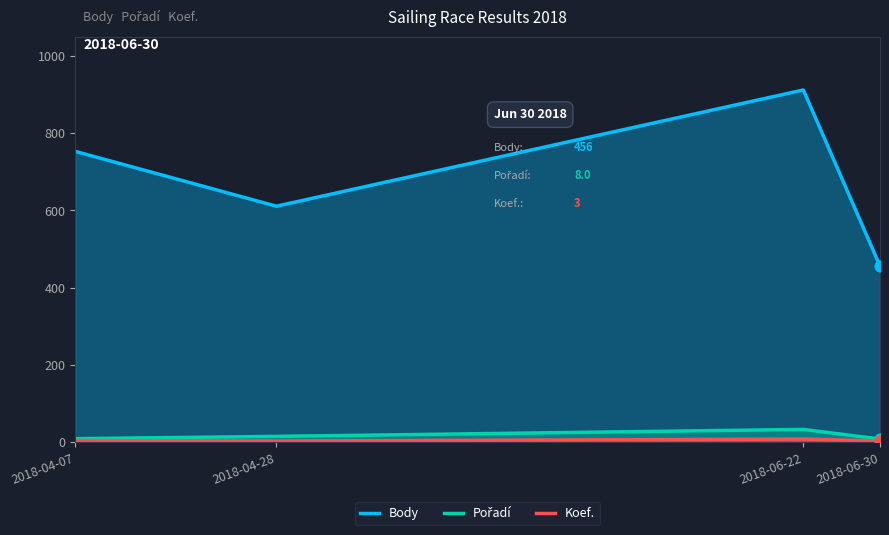

Is the value of Koef. at 2018-04-28 greater than the value of Body at 2018-04-28?

No